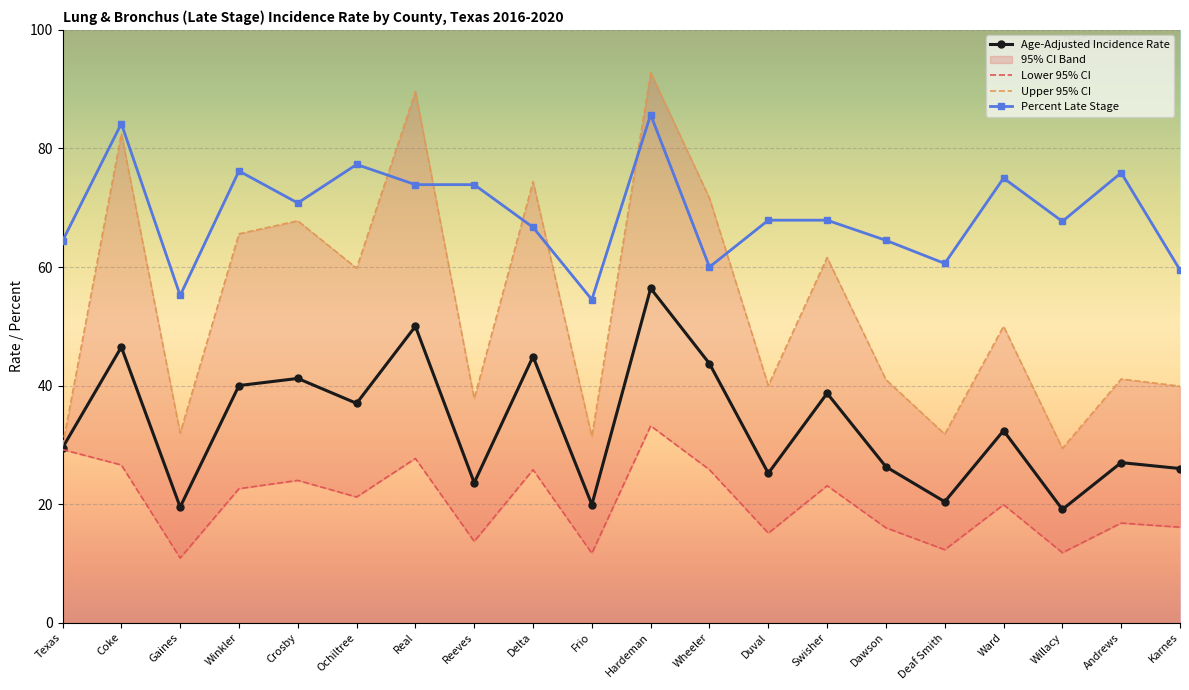

True or false: Age-Adjusted Incidence Rate and Upper 95% CI intersect in this chart.

False